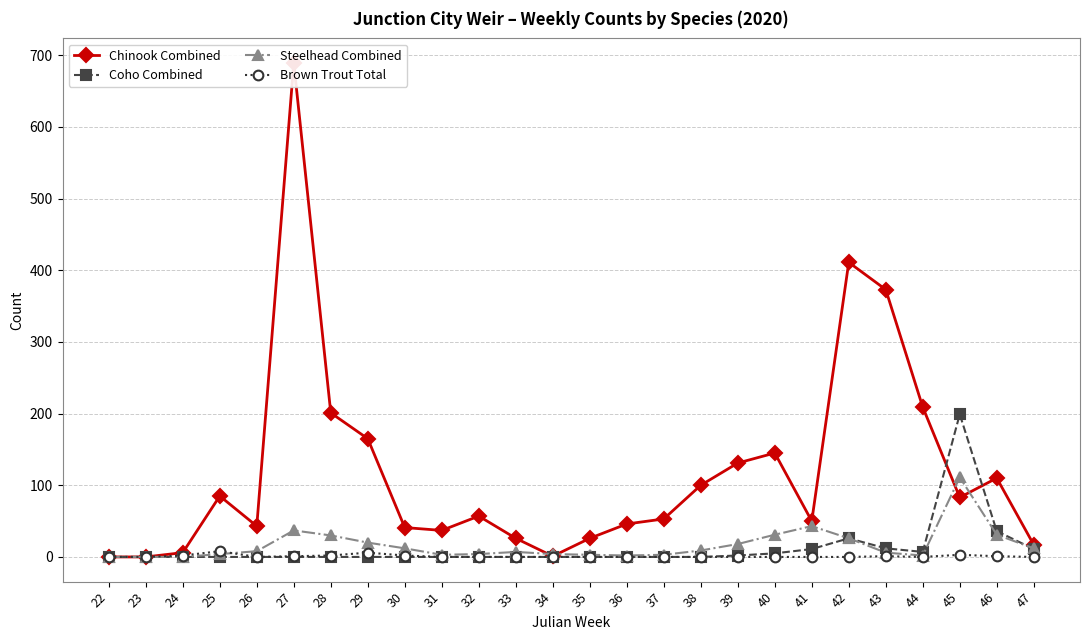

How many data points in Steelhead Combined are above 8?

12